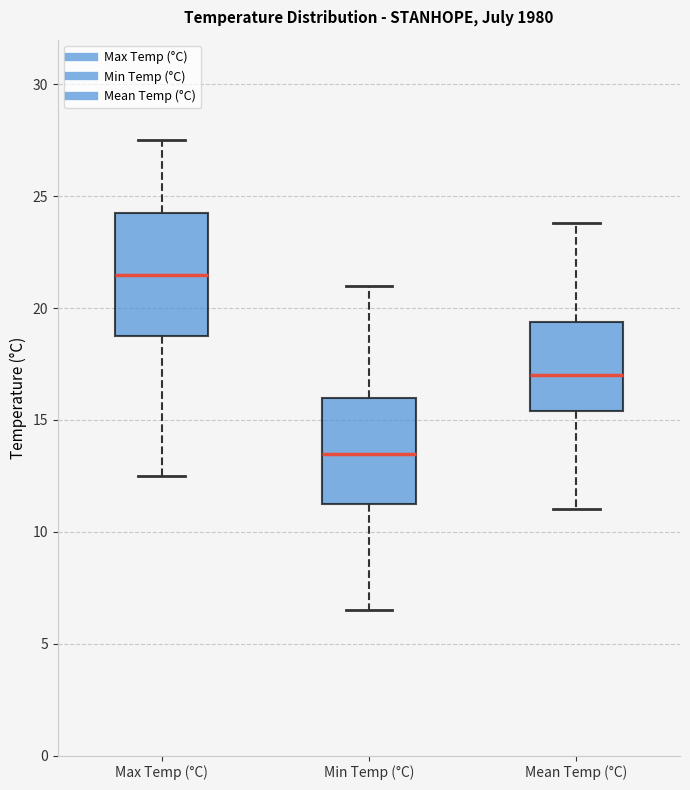

Where does the median line of the box for Max Temp (°C) sit on the y-axis? The values are not printed on the chart, so give them approximately, as read against the axis.

21.5